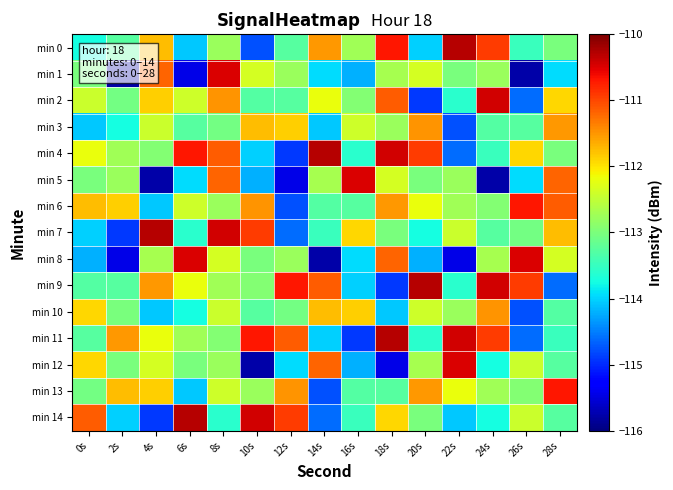

How many data points does each series have?

15